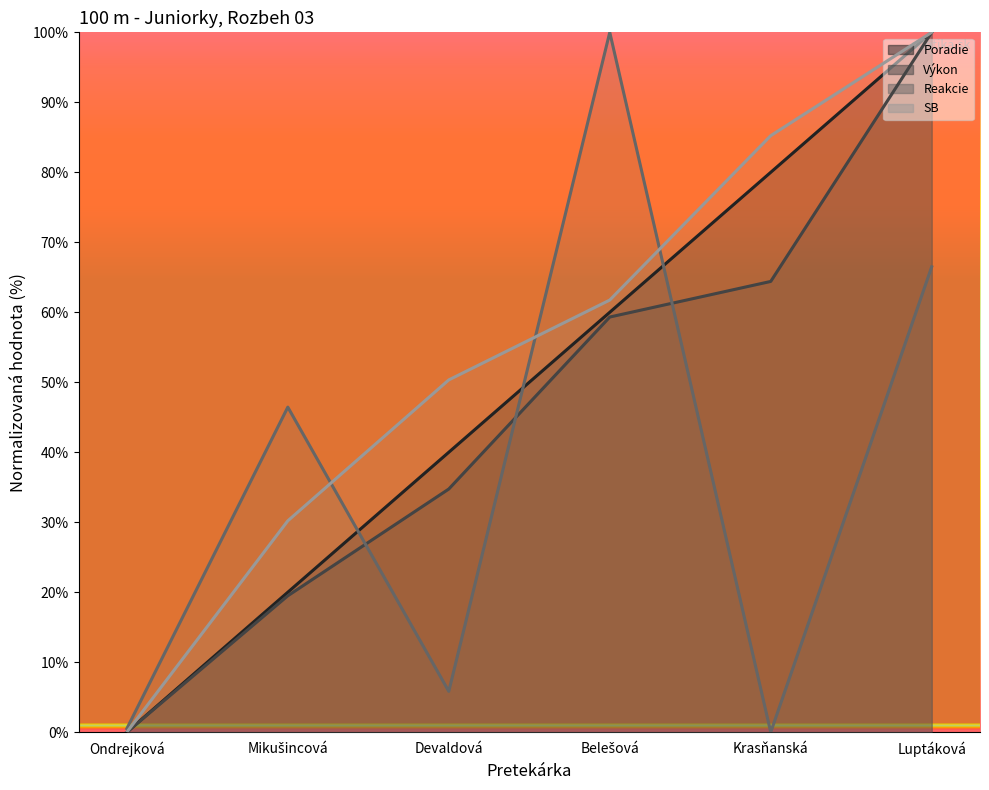

At which category does Reakcie reach its first local valley?

Devaldová